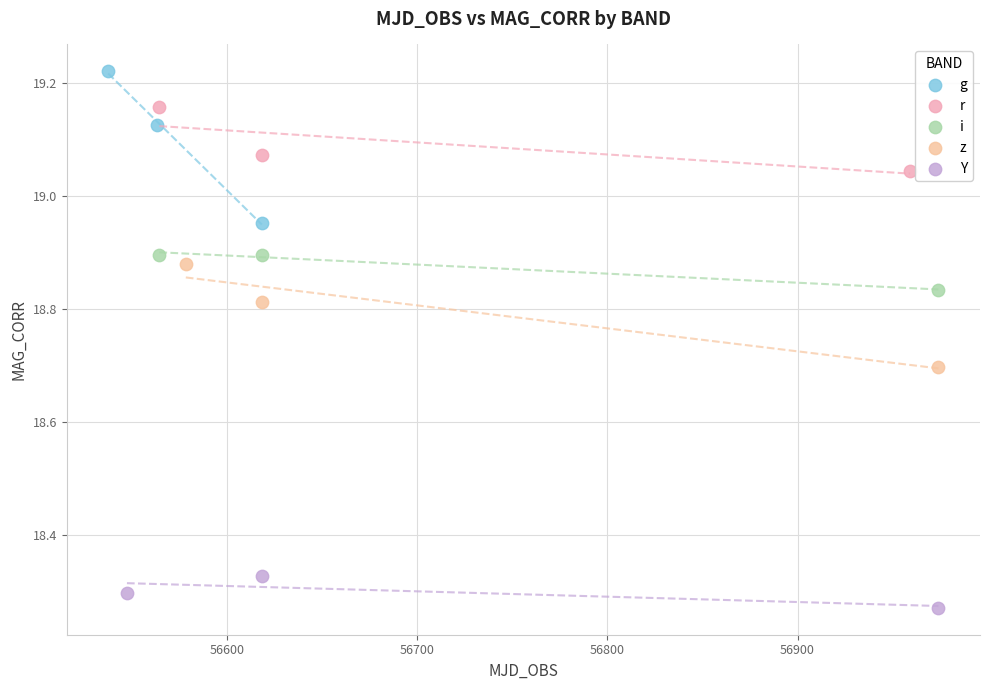

What are all the series names shown in the legend?

g, r, i, z, Y